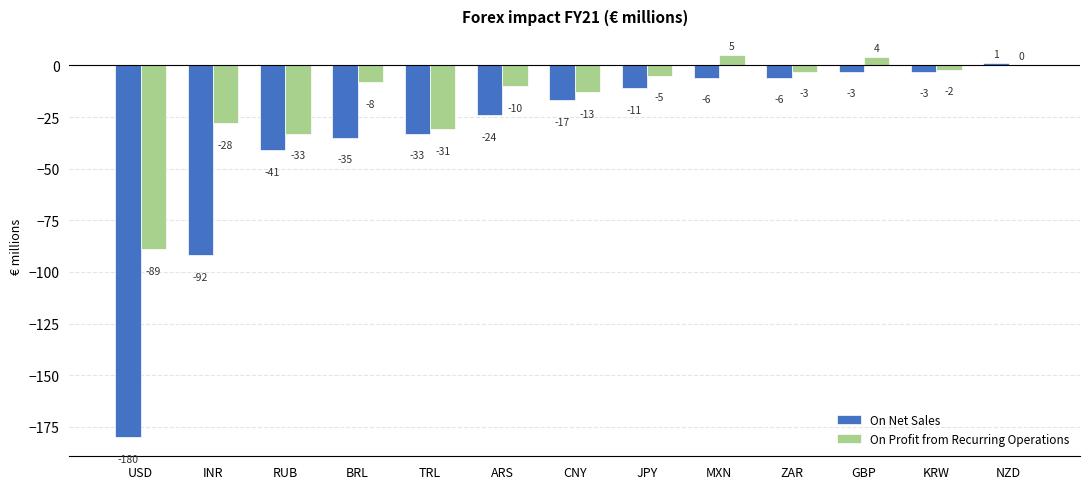

Which series changed the most between USD and RUB?

On Net Sales